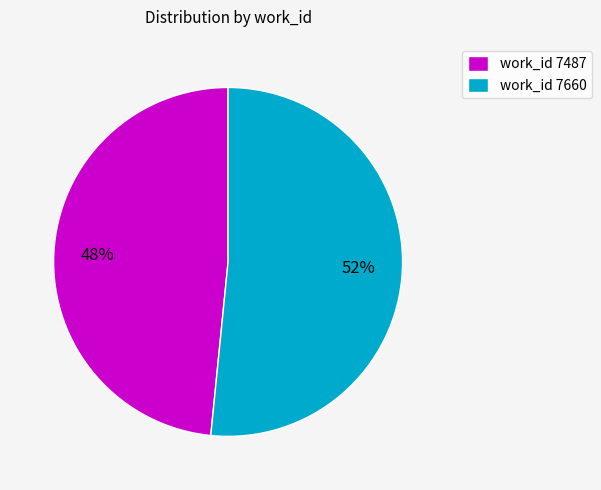

Count the number of slices in the pie.

2